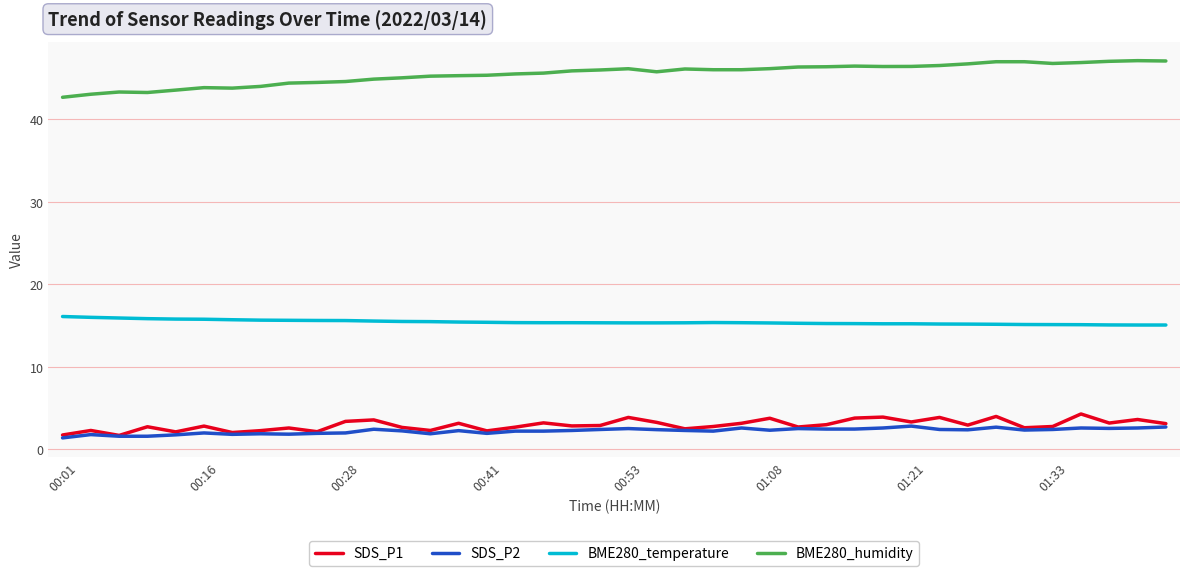

Which series has the largest range (max minus min)?

BME280_humidity